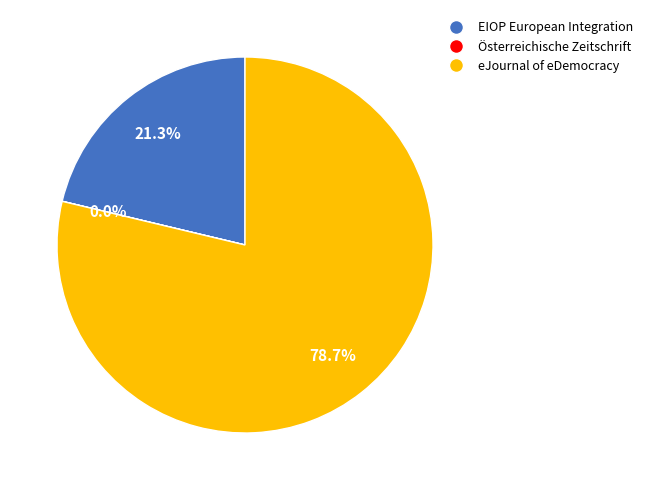

What is the total percentage of eJournal of eDemocracy and EIOP European Integration?

100.0%